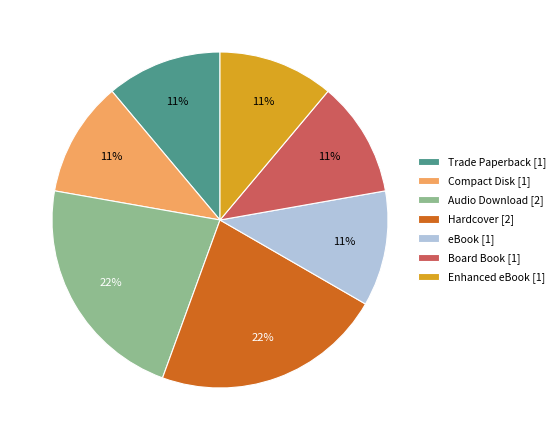

To the nearest percent, what is the average slice percentage?

14%